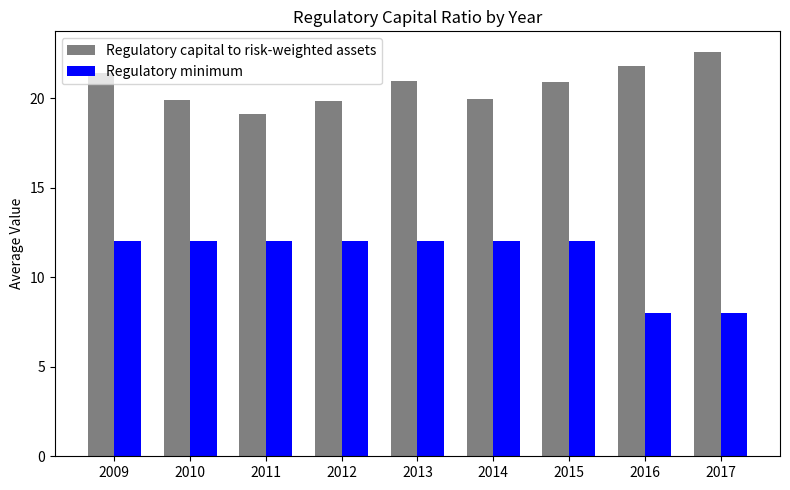

Which label corresponds to the largest value in the chart?

2017